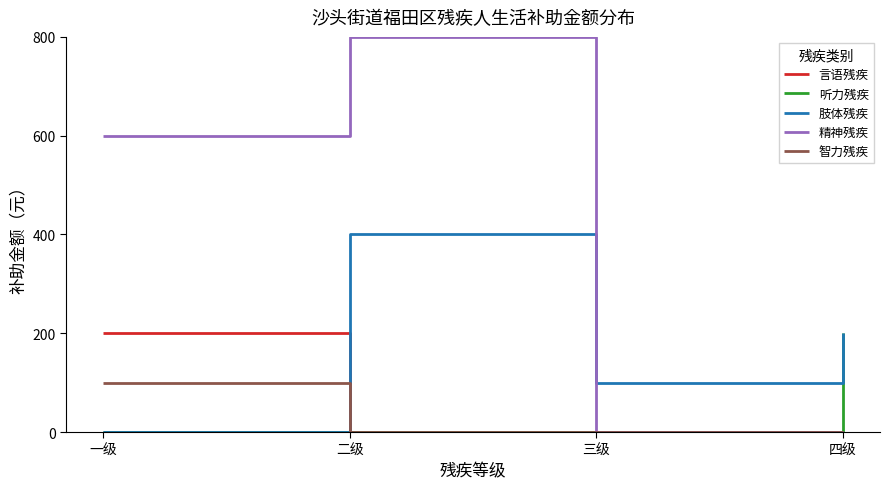

What is the difference between the highest and lowest values at 四级?

200